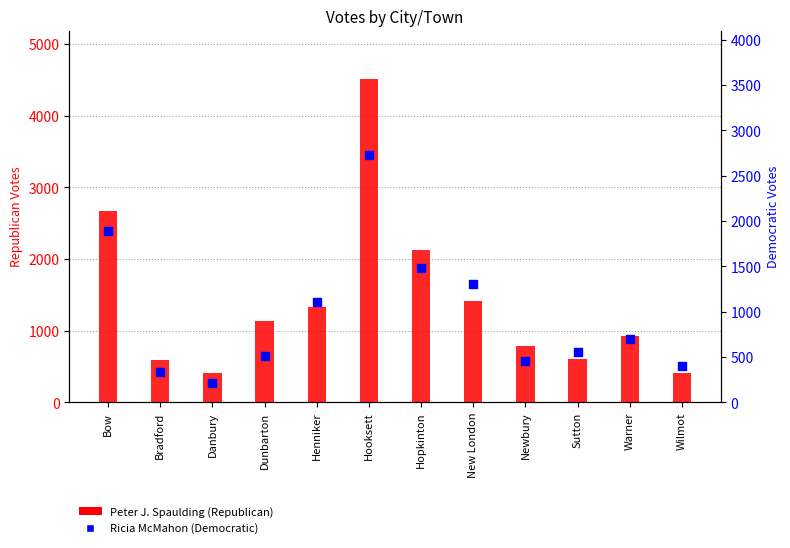

What are all the series names shown in the legend?

Peter J. Spaulding, Ricia McMahon